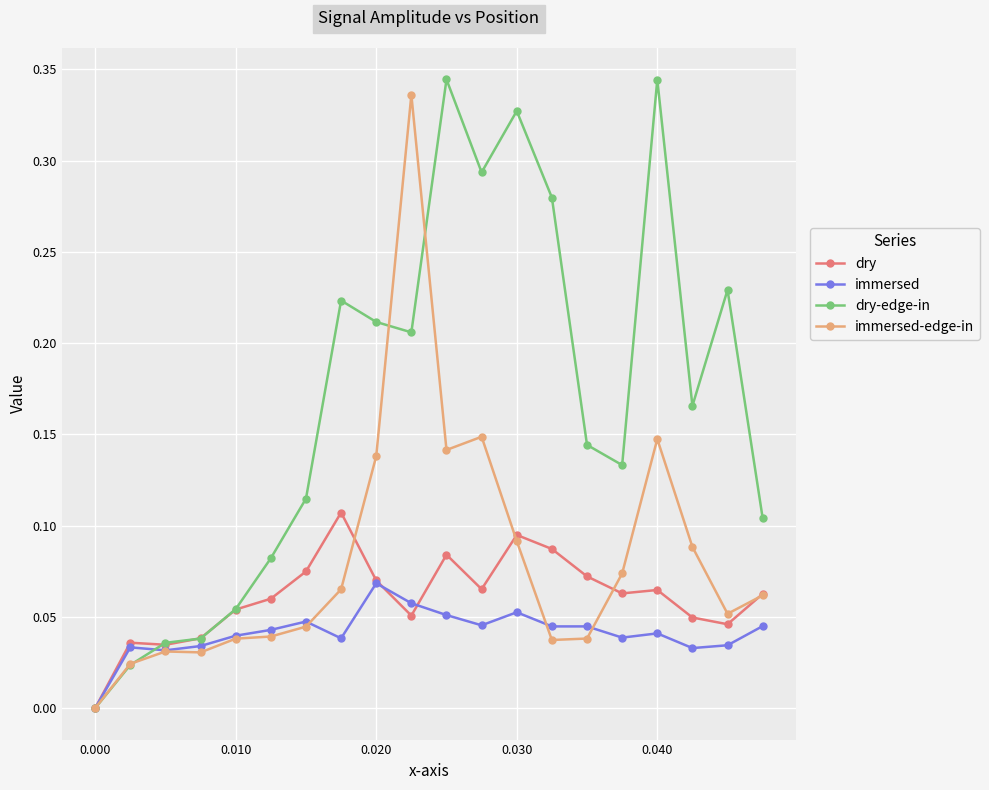

True or false: dry has more than 2 interior local peaks.

True